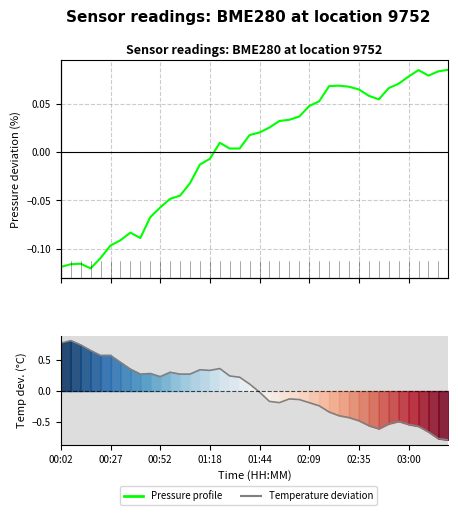

Reading left to right, extract all data points from this chart.

Pressure profile: -0.1	-0.1	-0.1	-0.1	-0.1	-0.1	-0.1	-0.1	-0.1	-0.1	-0.1	-0.0	-0.0	-0.0	-0.0	-0.0	0.0	0.0	0.0	0.0	0.0	0.0	0.0	0.0	0.0	0.0	0.1	0.1	0.1	0.1	0.1	0.1	0.1	0.1	0.1	0.1	0.1	0.1	0.1	0.1
Temperature deviation: 0.8	0.8	0.7	0.7	0.6	0.6	0.5	0.4	0.3	0.3	0.2	0.3	0.3	0.3	0.3	0.3	0.4	0.2	0.2	0.1	-0.0	-0.2	-0.2	-0.1	-0.1	-0.2	-0.2	-0.3	-0.4	-0.4	-0.5	-0.6	-0.6	-0.5	-0.5	-0.5	-0.6	-0.7	-0.8	-0.8